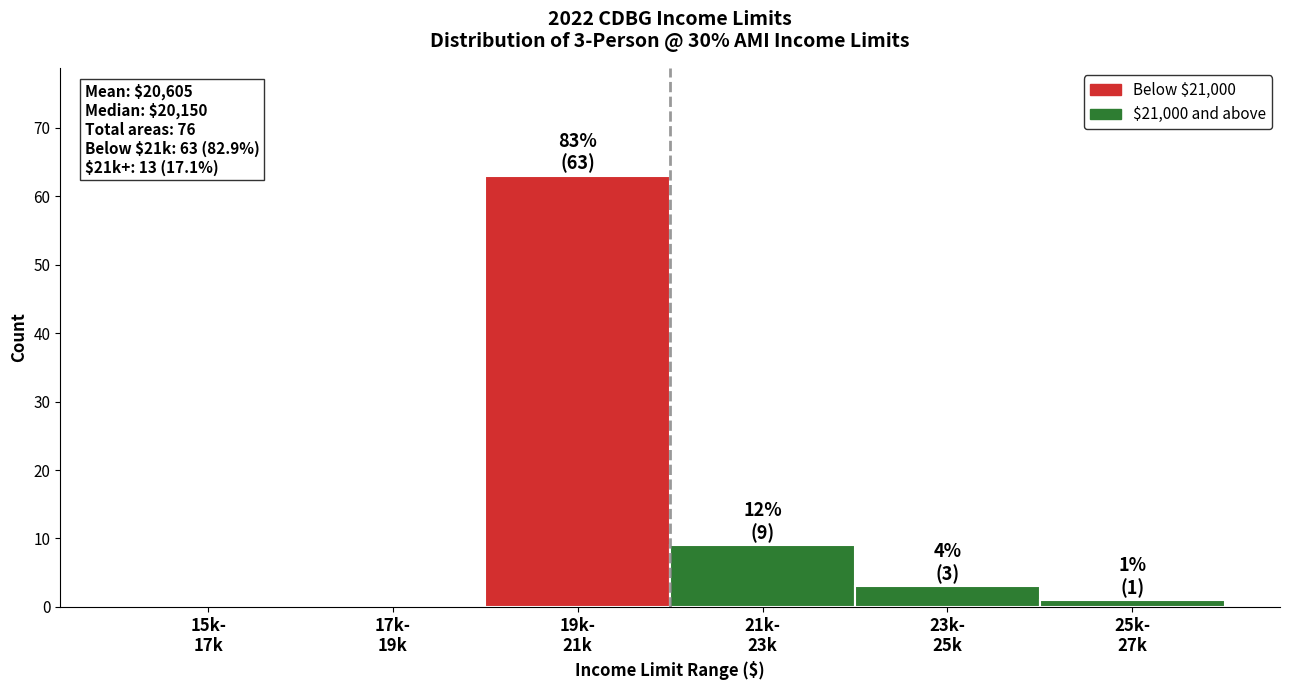

What is the maximum value shown in the chart?

63